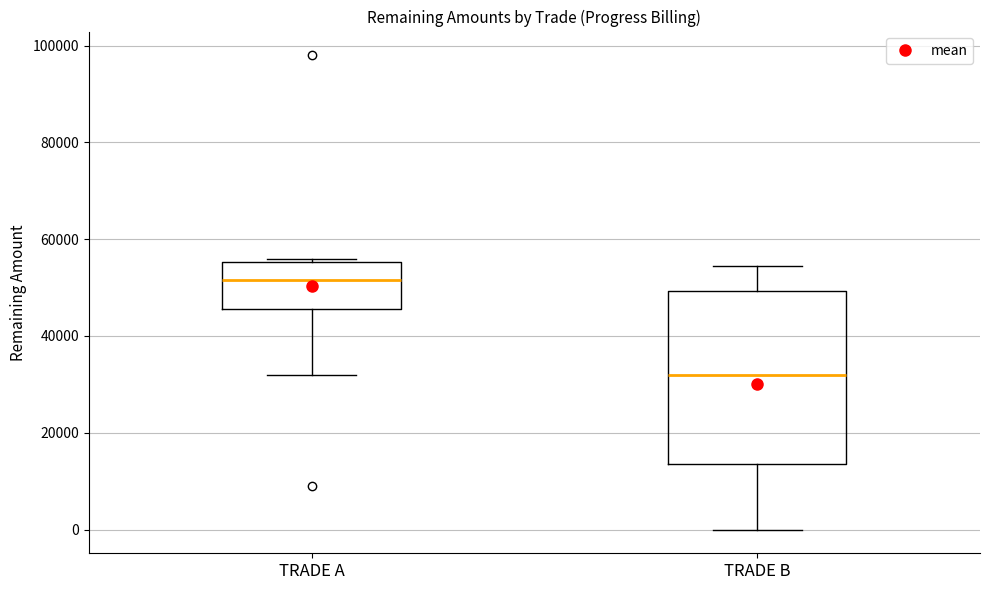

Which box is the tallest, from its lower edge to its upper edge?

TRADE B